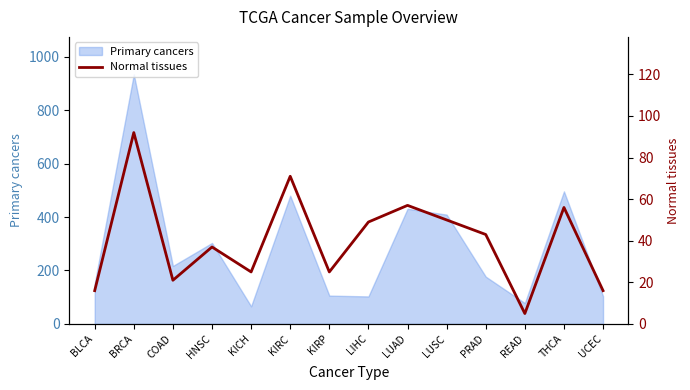

What is the label of the 3rd point from the right?

READ